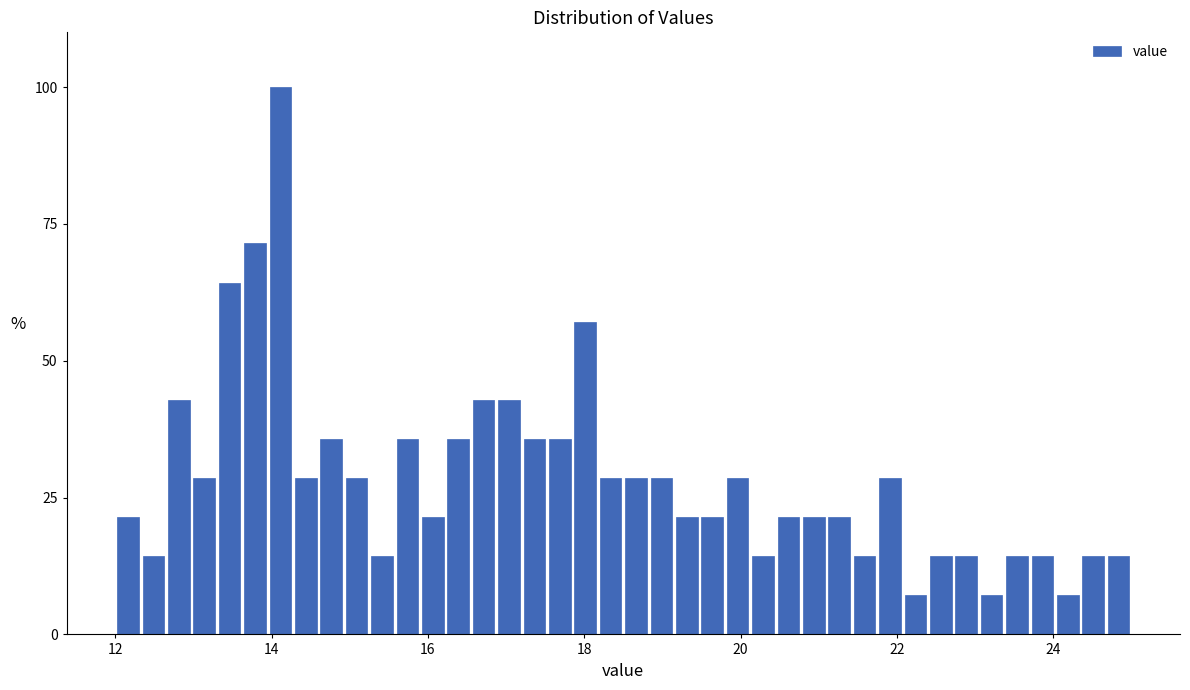

Around what value on the x-axis is the tallest bar? Give the approximate position of its centre, as read against the axis.

14.2